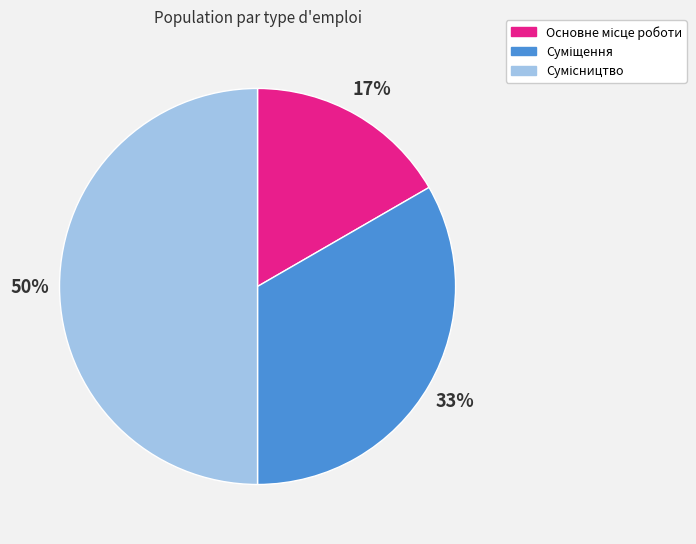

How many segments does this pie chart have?

3